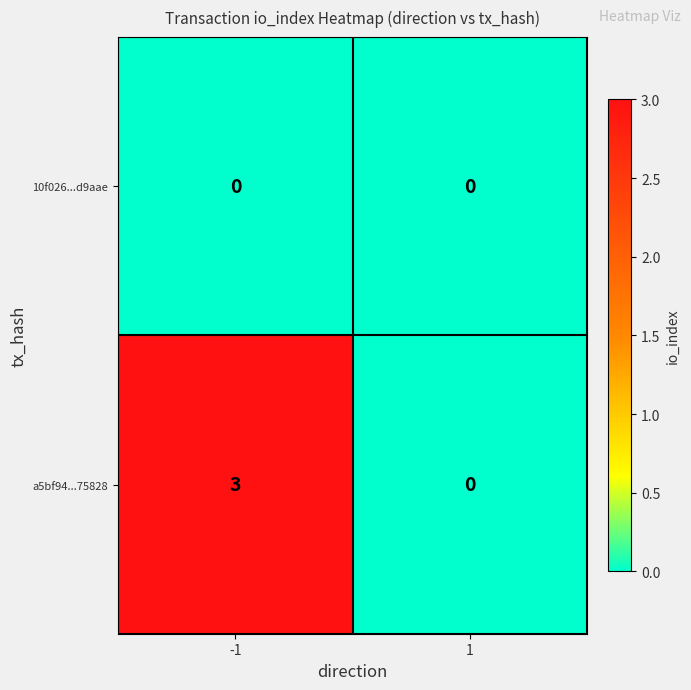

What is the difference between the maximum and minimum values in the a5bf94...75828 series?

3